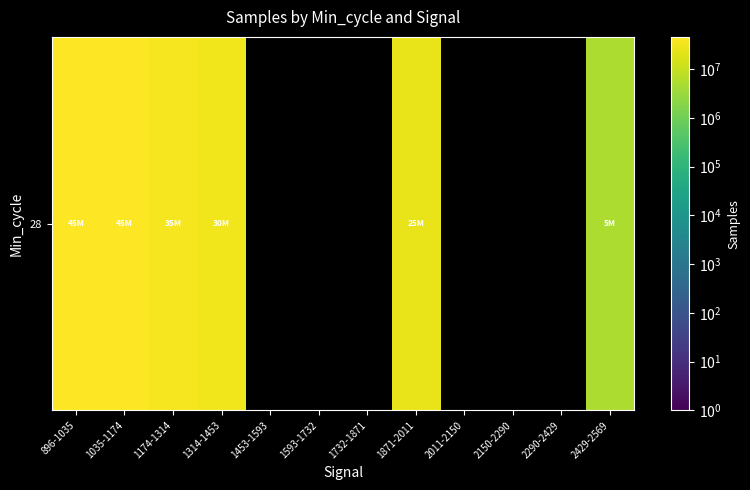

Where is the data nearest to the value 25499309?

1871-2011